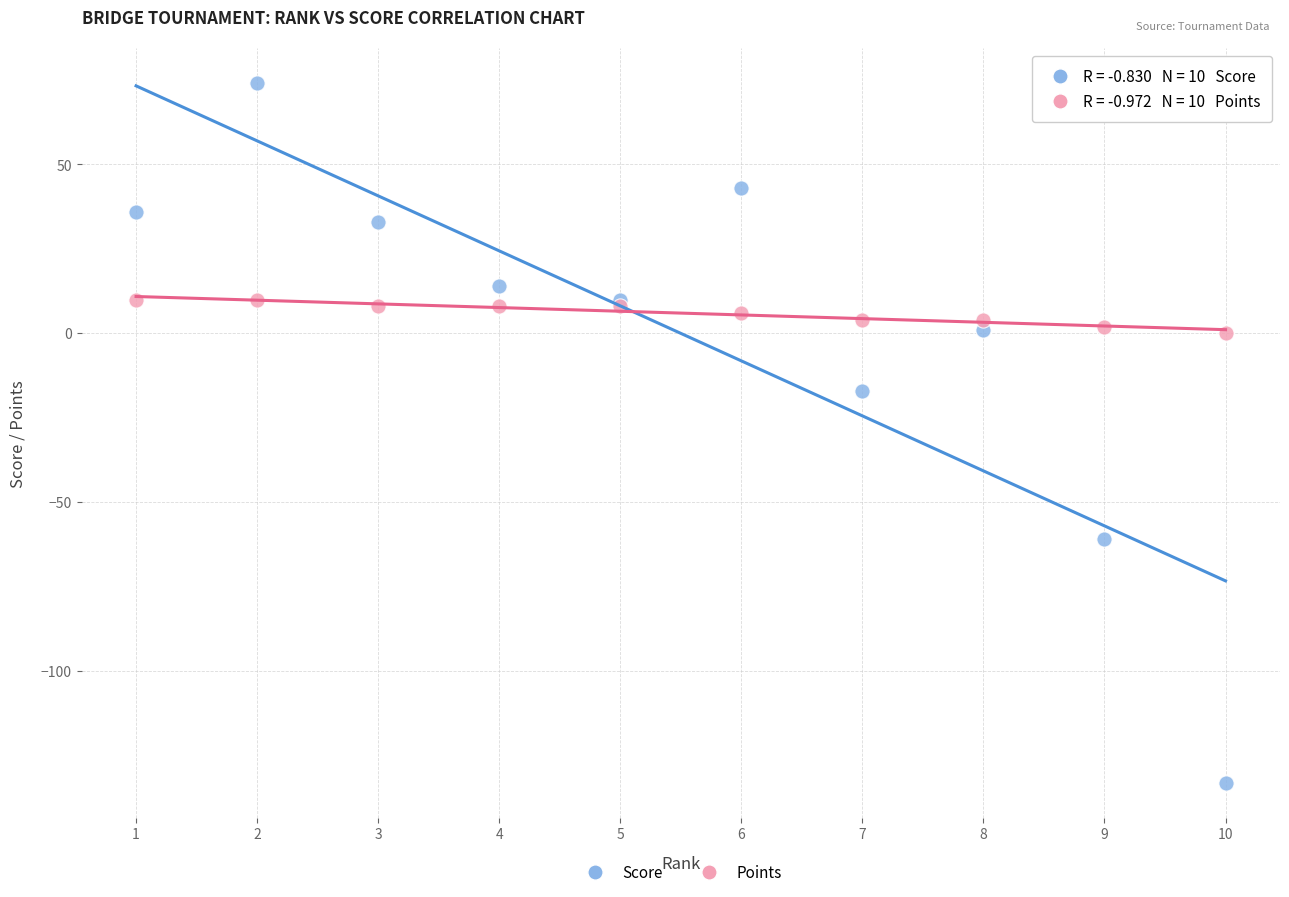

In the Score series, what Y value is closest to -29?

-17